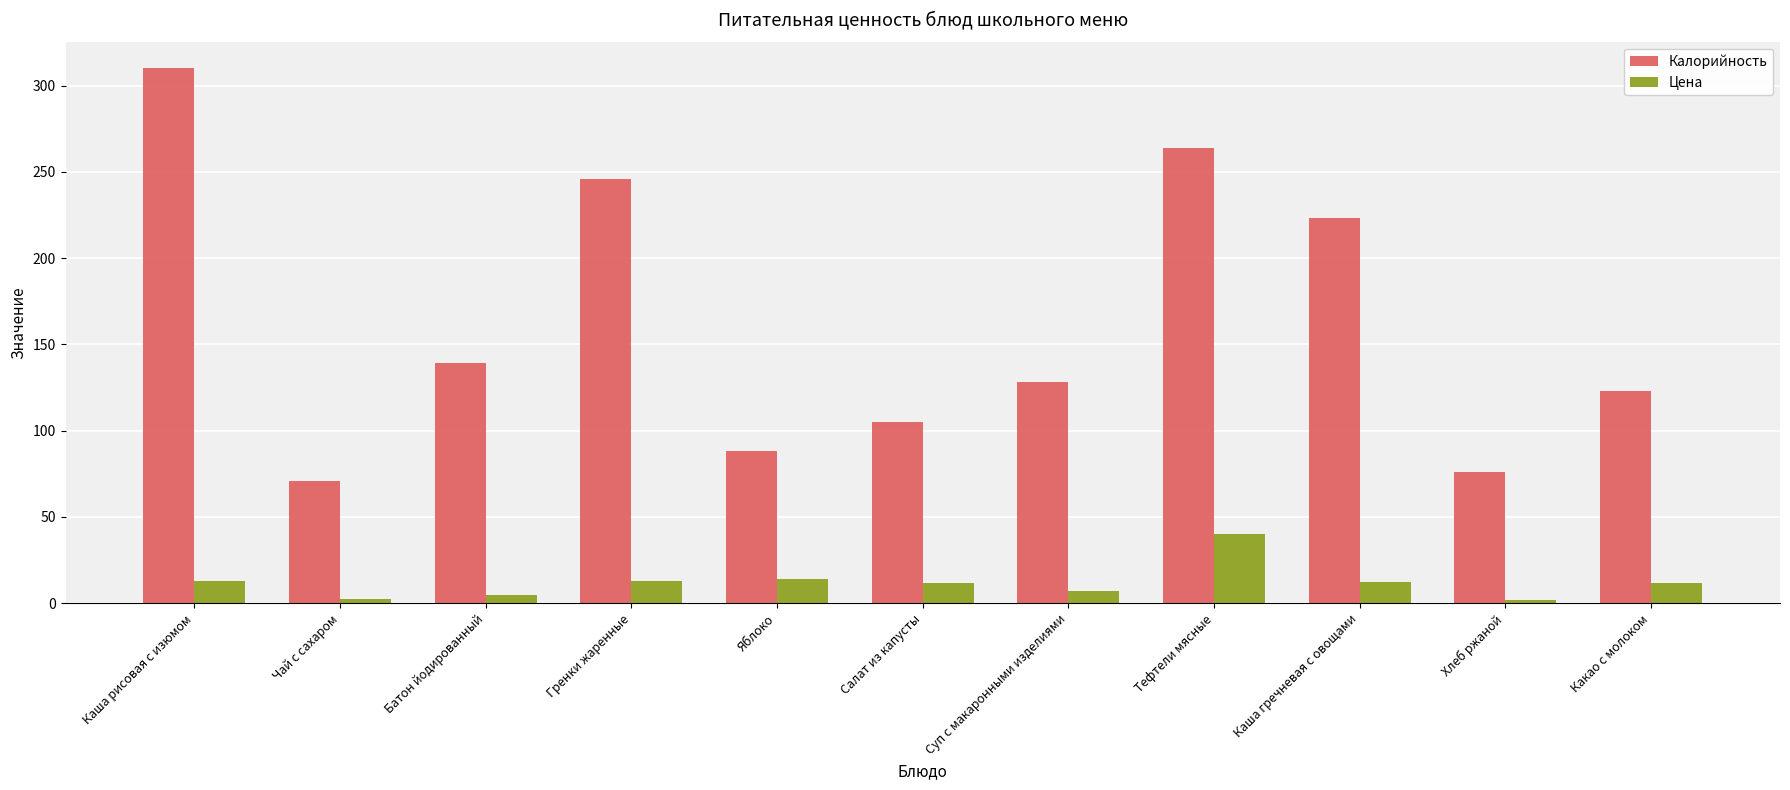

Rank the series by their average value, from highest to lowest.

Калорийность, Цена